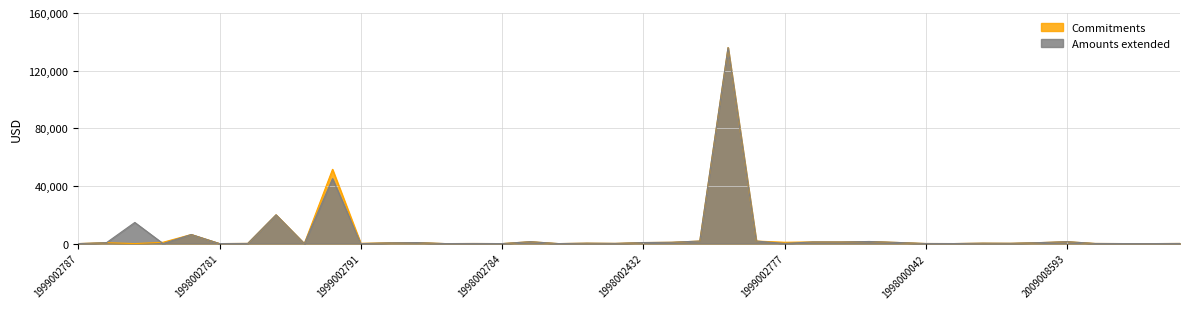

The value of Commitments at 1998002441 is 2528. True or false?

False